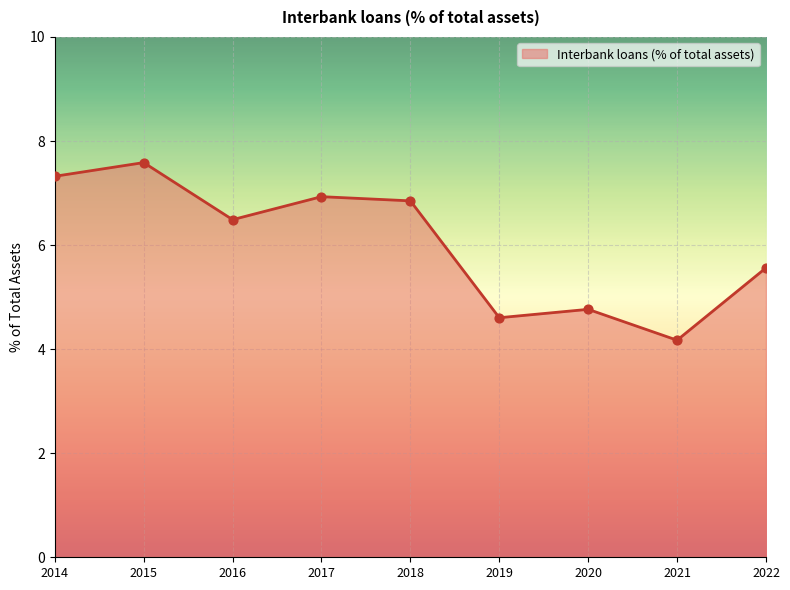

What is the change in value from 2016 to 2020?

-1.7